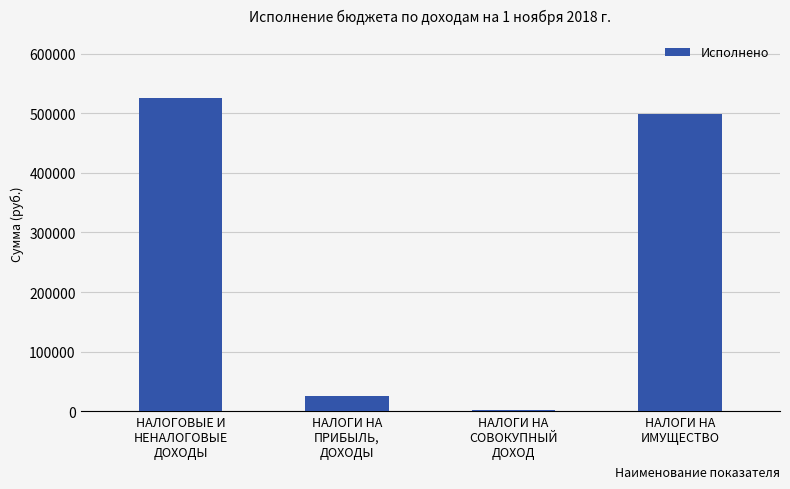

What is the sum of all values?

1051837.2